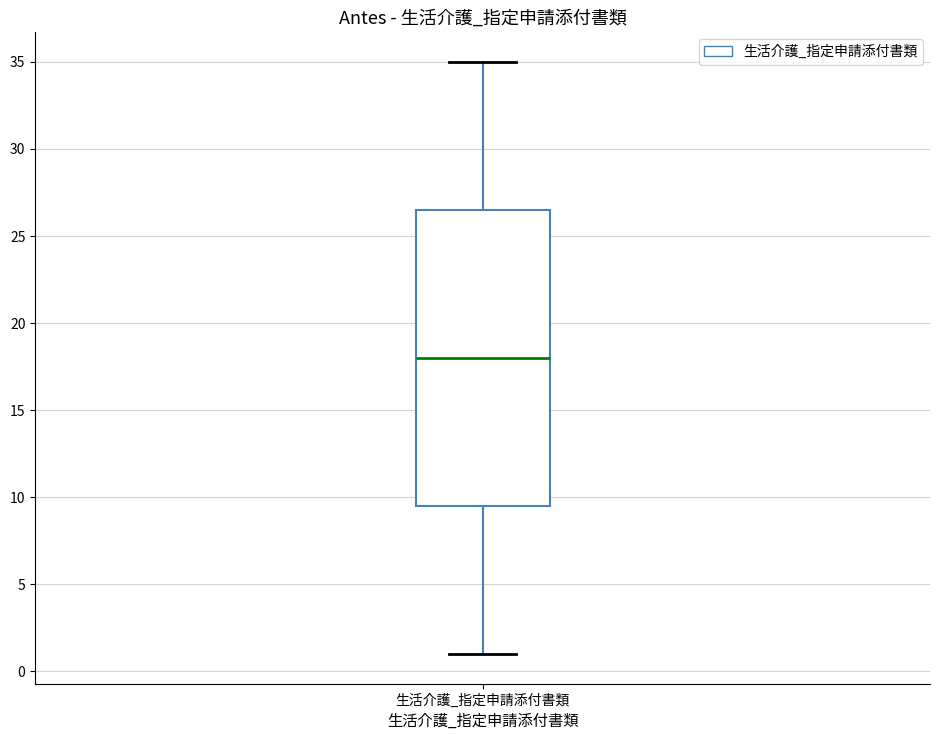

Read this box plot against the y-axis: the position of the median line, the range covered by the box, and the ends of both whiskers. The values are not printed on the chart, so give them approximately, as read against the axis.

median 18.0, box 9.5 to 26.5, whiskers 1.0 to 35.0